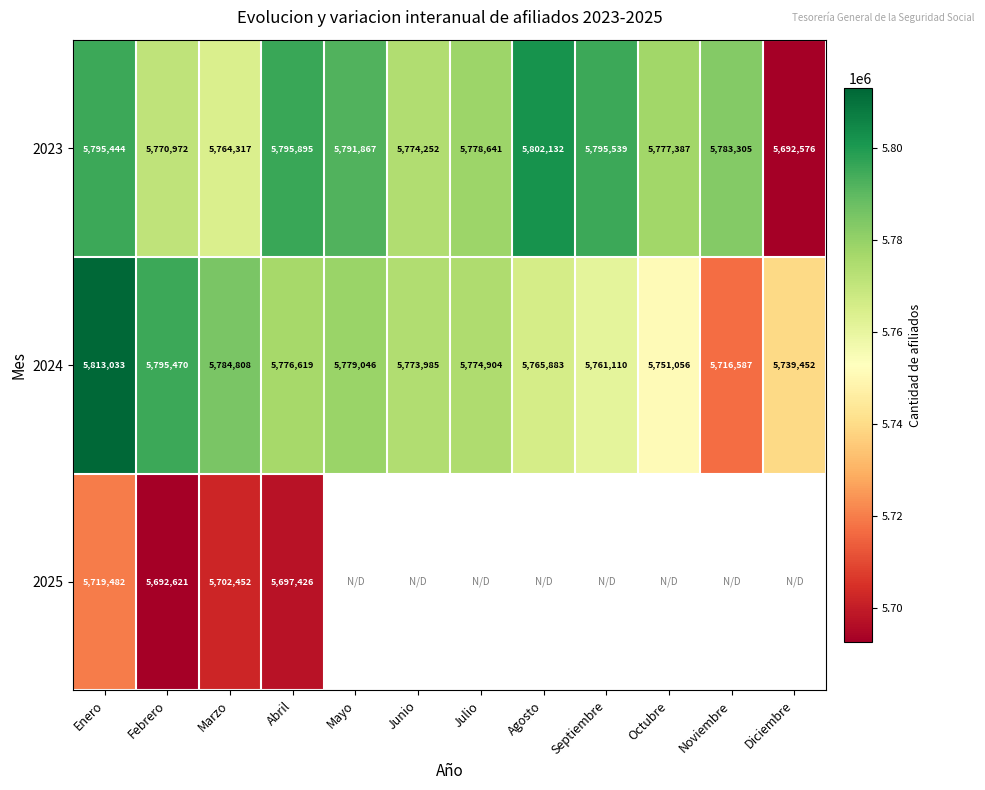

Which label corresponds to the largest value in the chart?

Enero